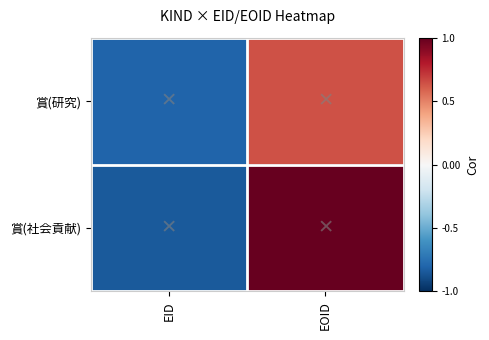

Reading right to left, list all the values displayed in this chart.

賞(研究): EOID=0.6	EID=-0.8
賞(社会貢献): EOID=1.0	EID=-0.8